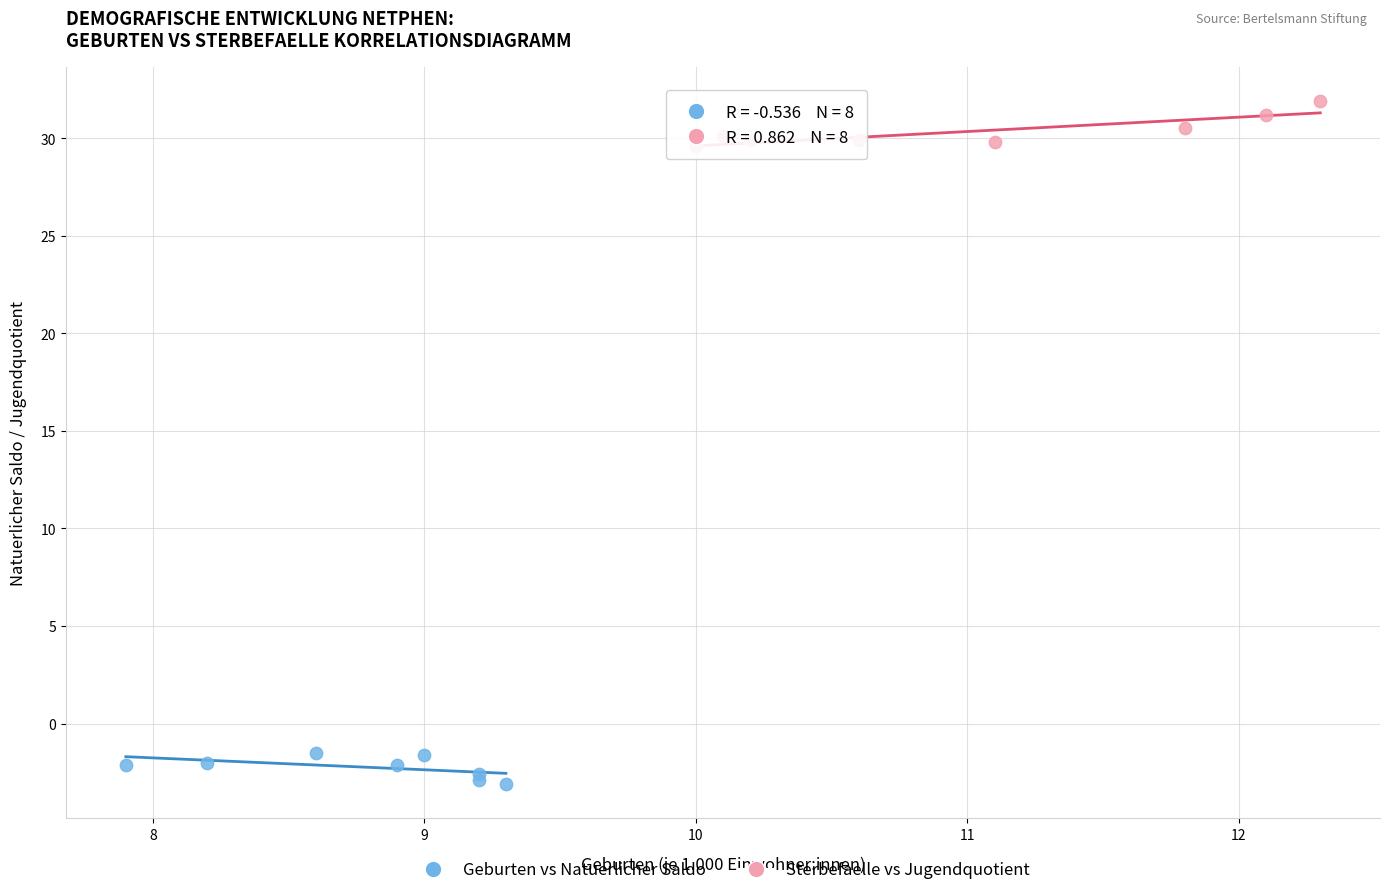

Which series contains the lowest Y value?

Geburten vs Natuerlicher Saldo